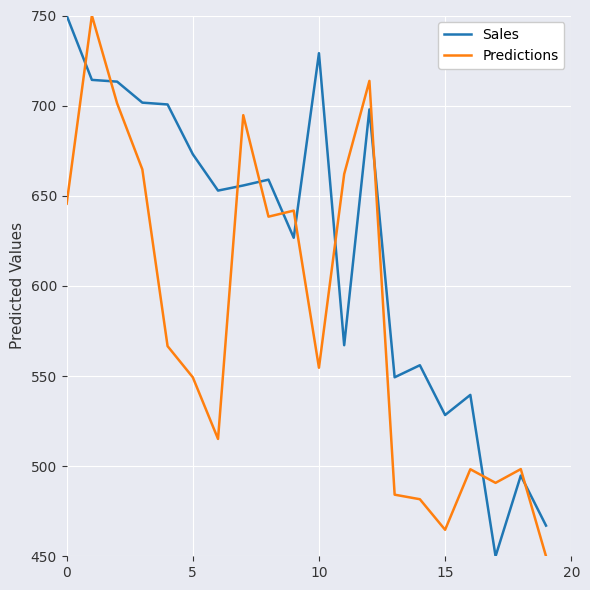

Rank the series by their average value, from highest to lowest.

Sales, Predictions